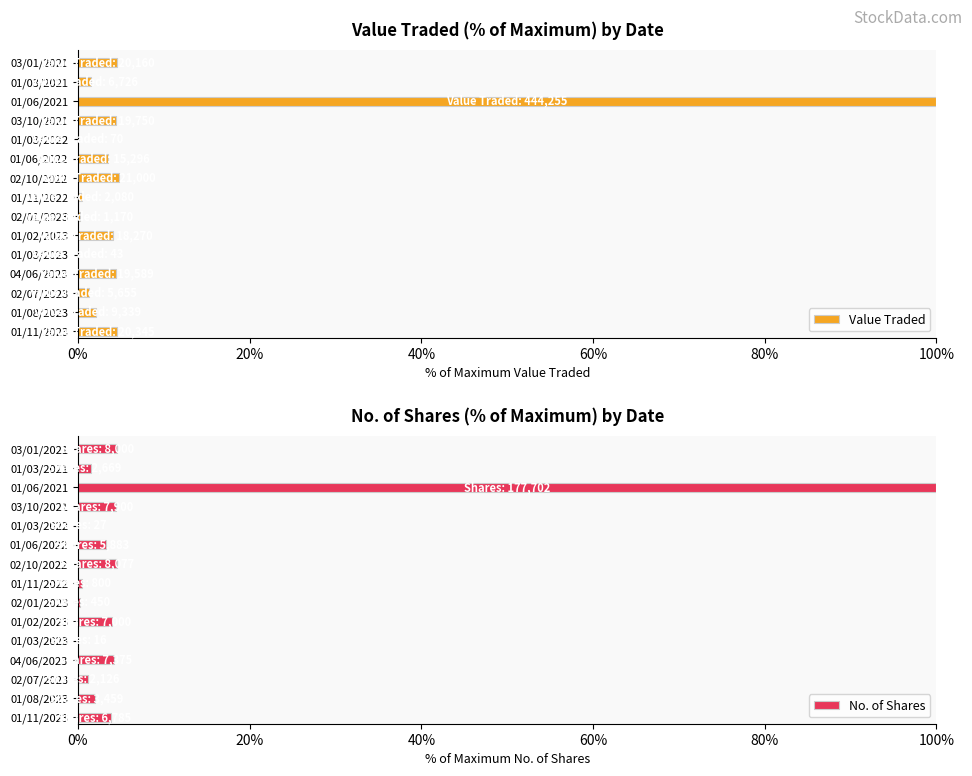

Are the bars horizontal?

Yes